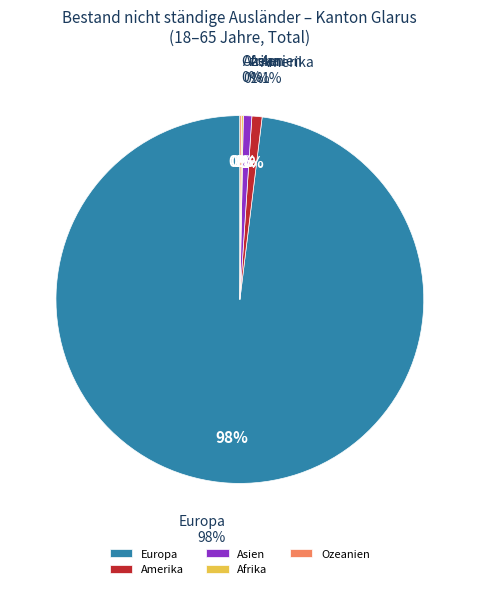

Rank the categories by value from highest to lowest.

Europa, Amerika, Asien, Afrika, Ozeanien